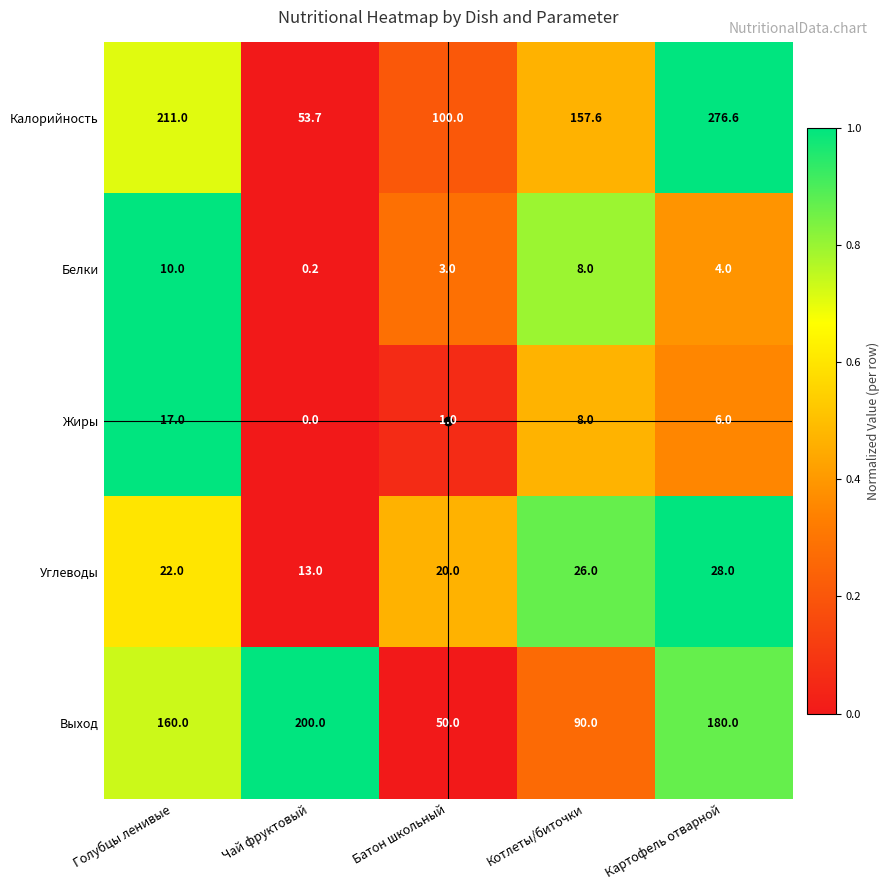

How many data points in Белки are less than 4?

2